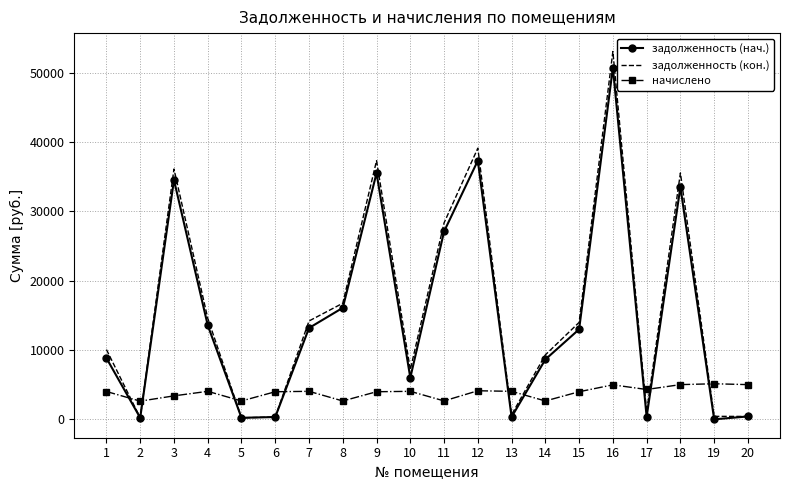

What is the total value across all series at 6?

4646.5